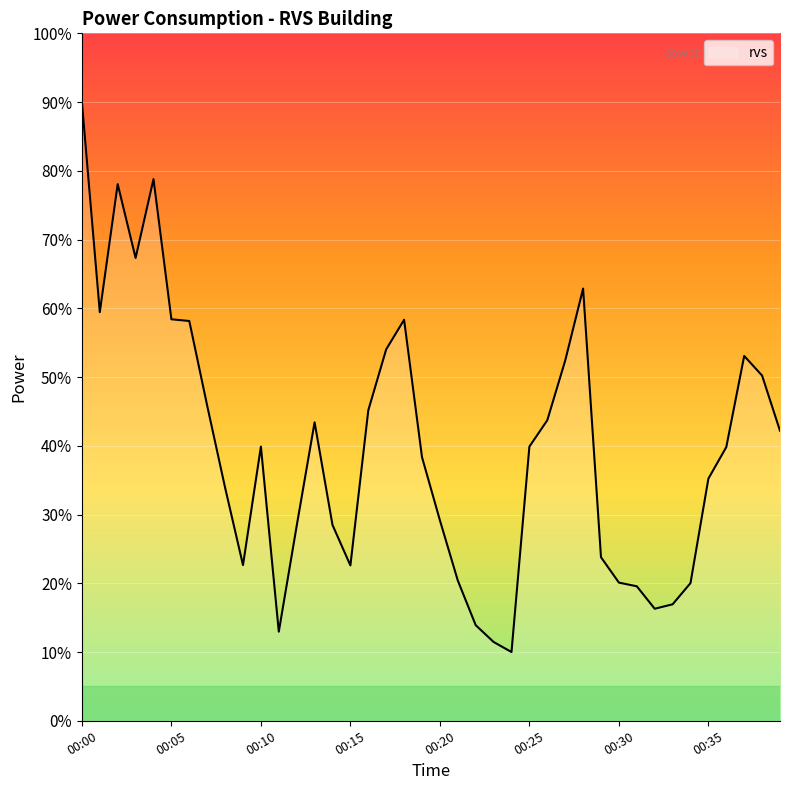

Does the chart have visible grid lines?

Yes